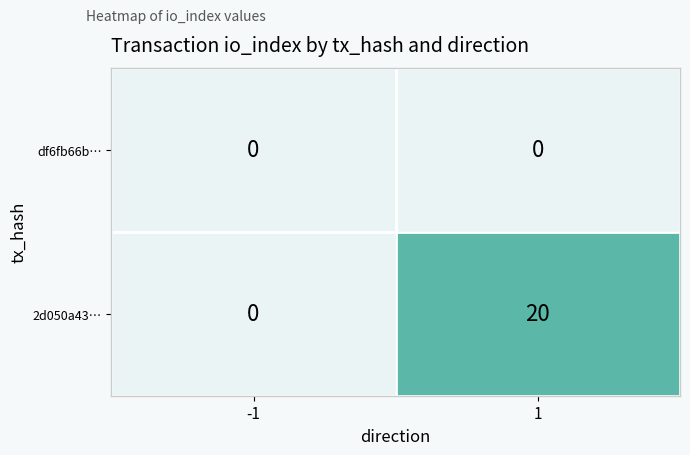

Which series changed the most between -1 and 1?

2d050a43…